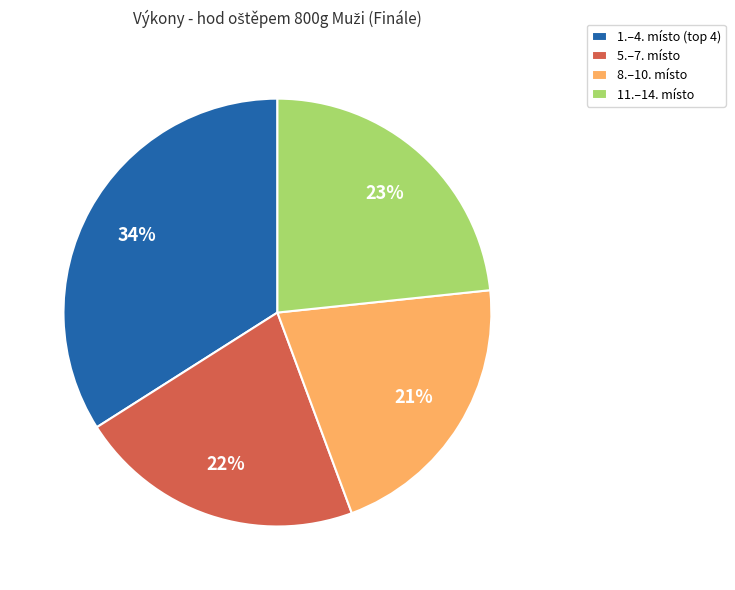

To the nearest percent, what percentage of the pie is 5.–7. místo?

22%